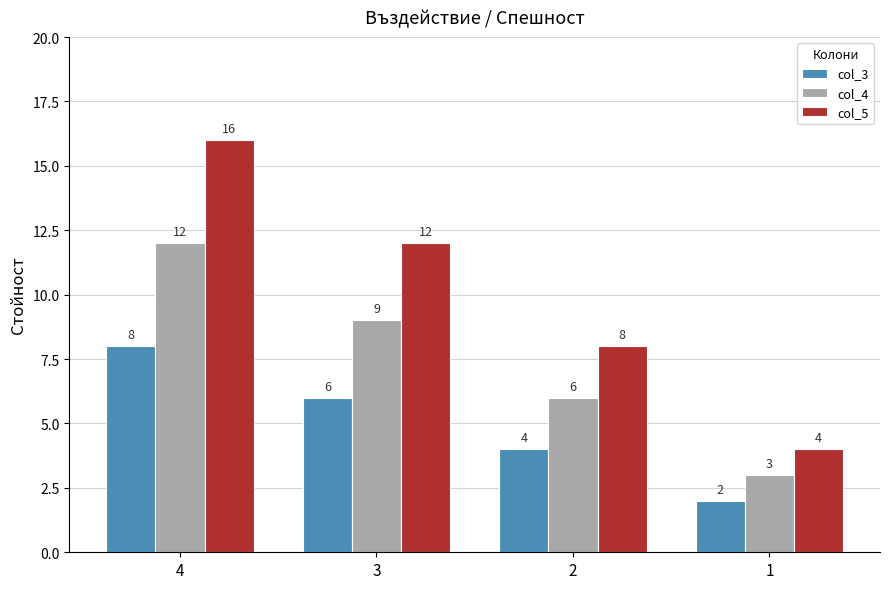

What value does the col_3 series have at 3?

6